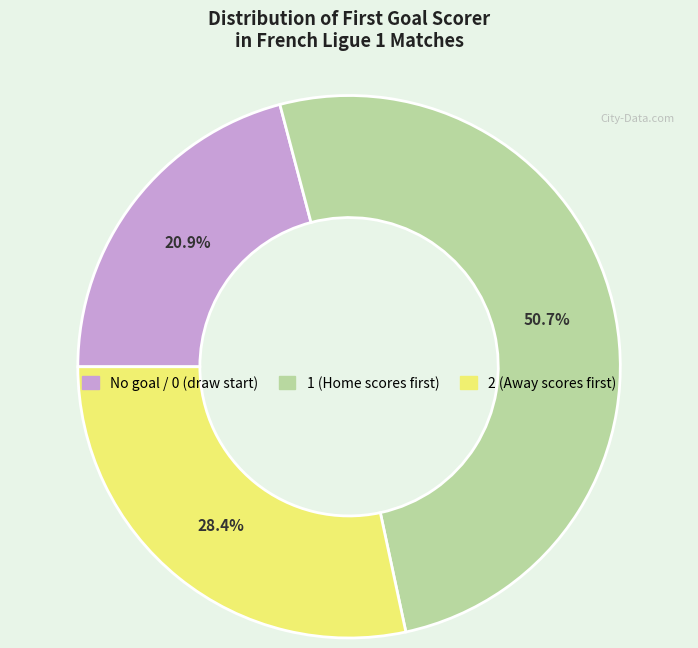

Does any single category account for the majority?

Yes